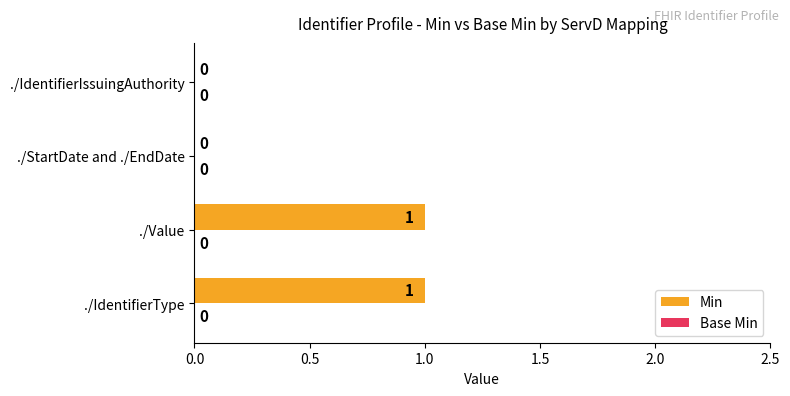

Are the bars horizontal?

Yes